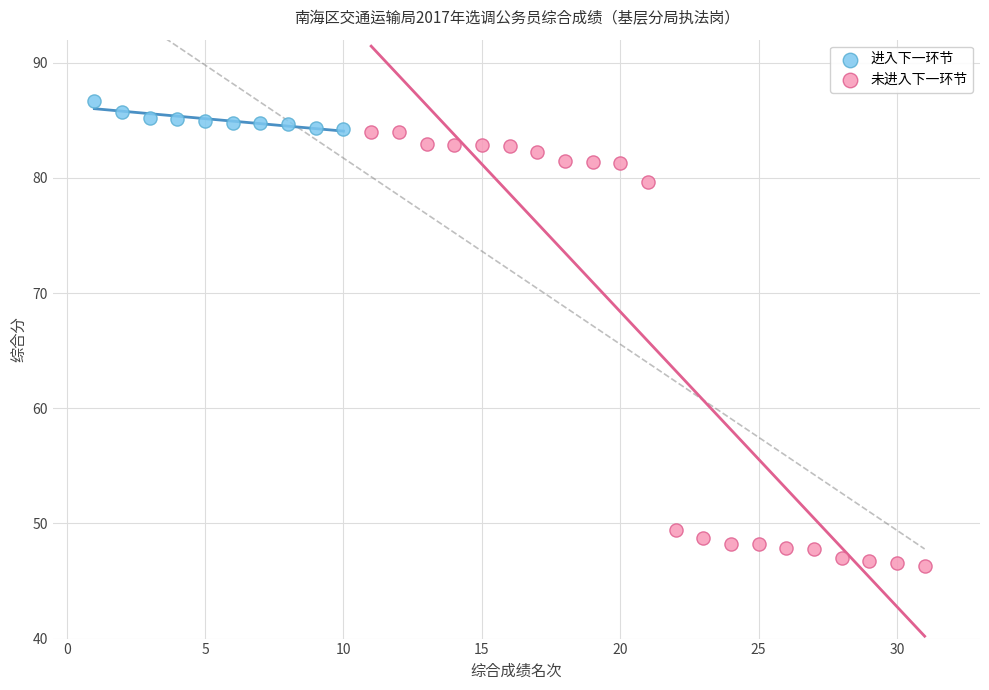

Which series reaches the maximum Y coordinate?

进入下一环节